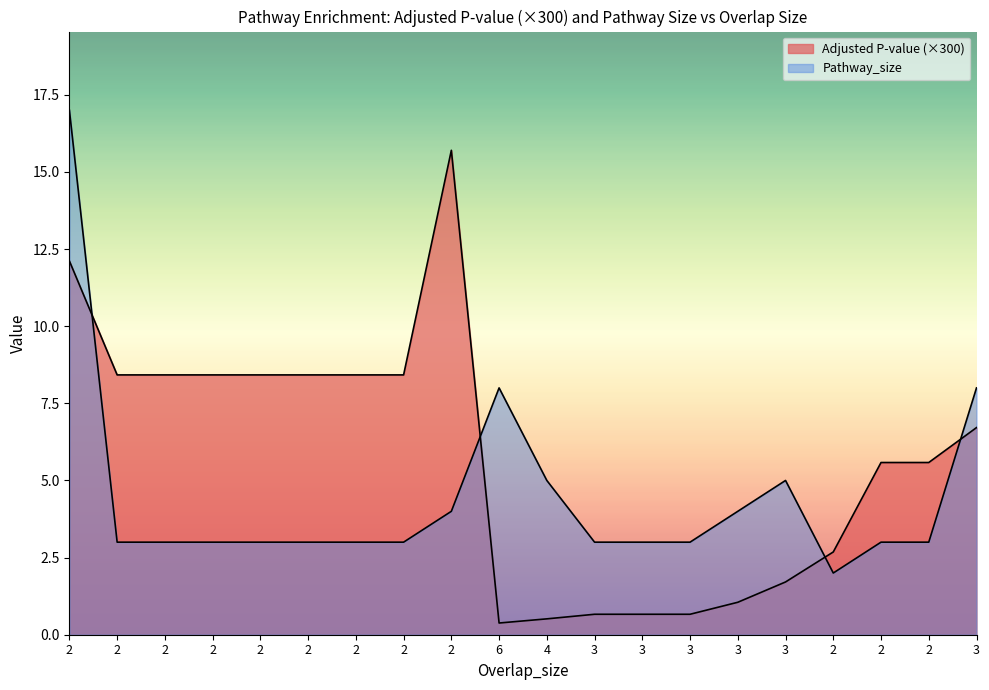

Which series has the largest total across all categories?

Adjusted P-value